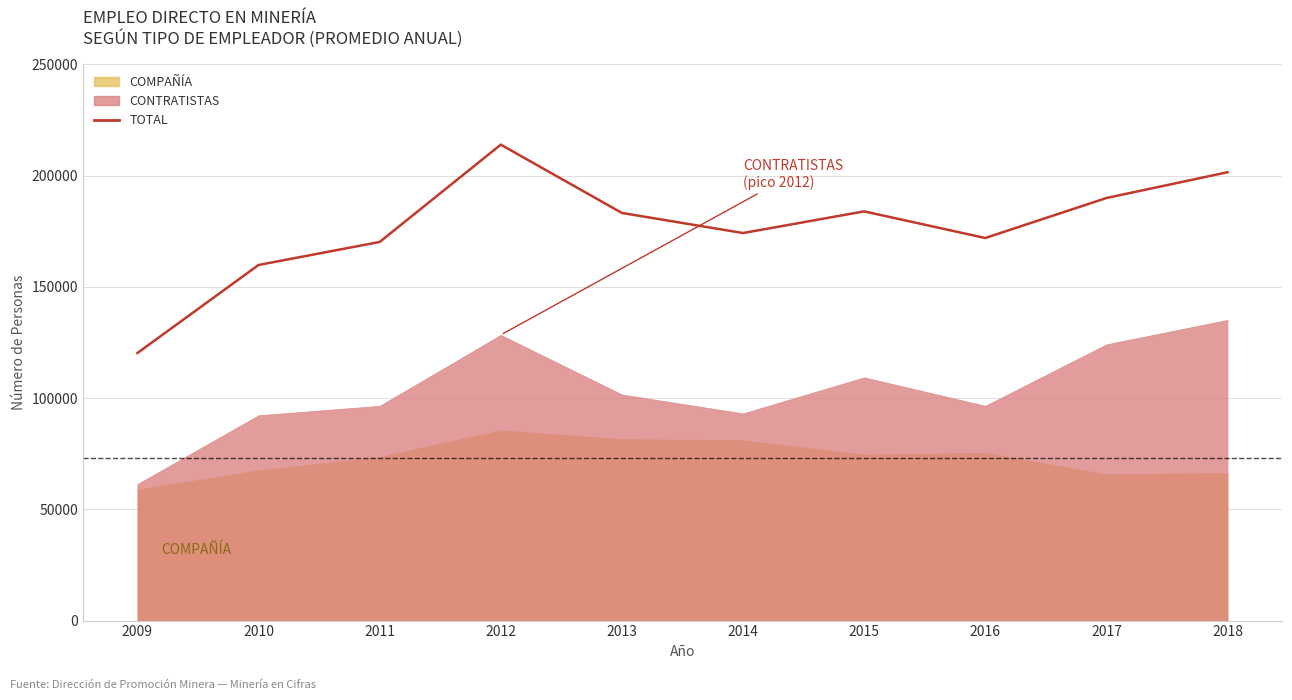

What is the average value?

176921